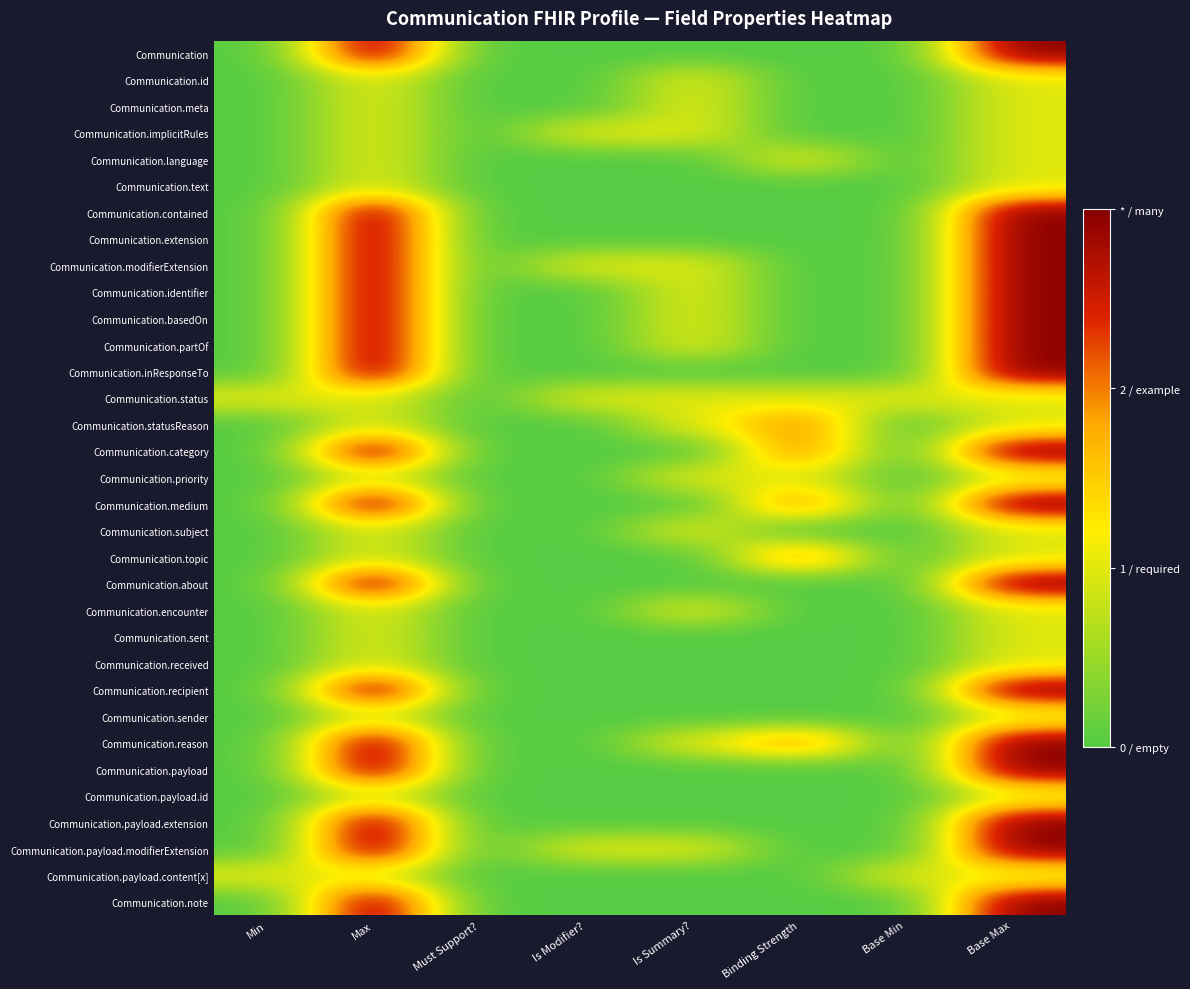

How many series are shown in this chart?

33